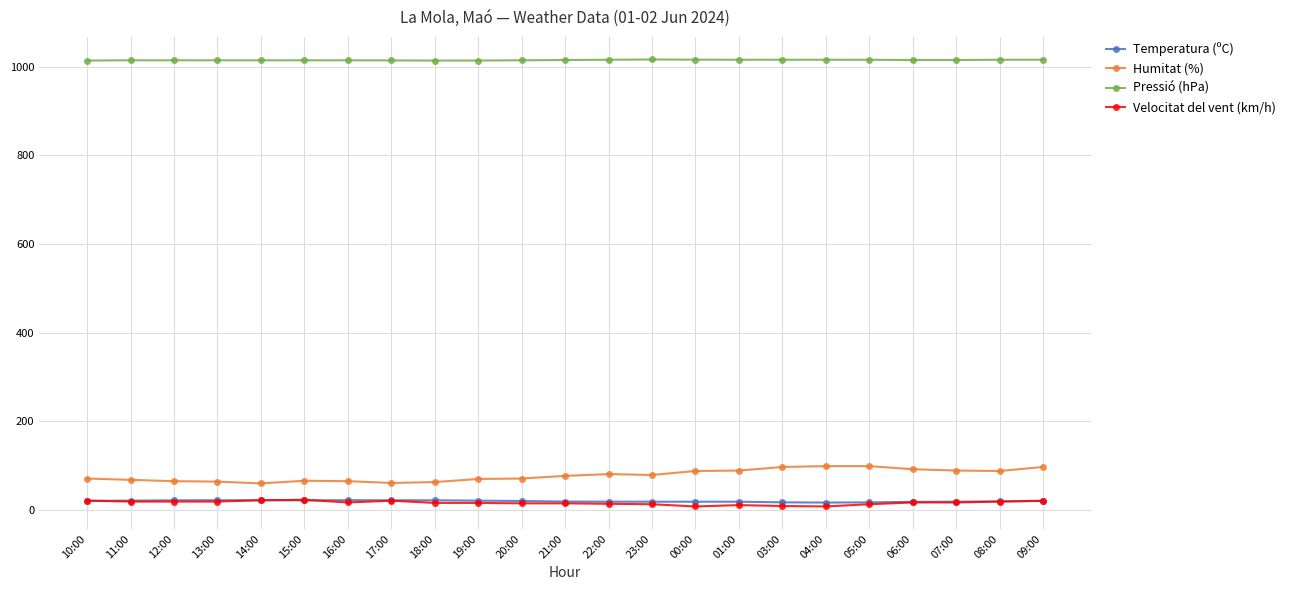

True or false: Velocitat del vent (km/h) has more than 0 points higher than both neighbors.

True